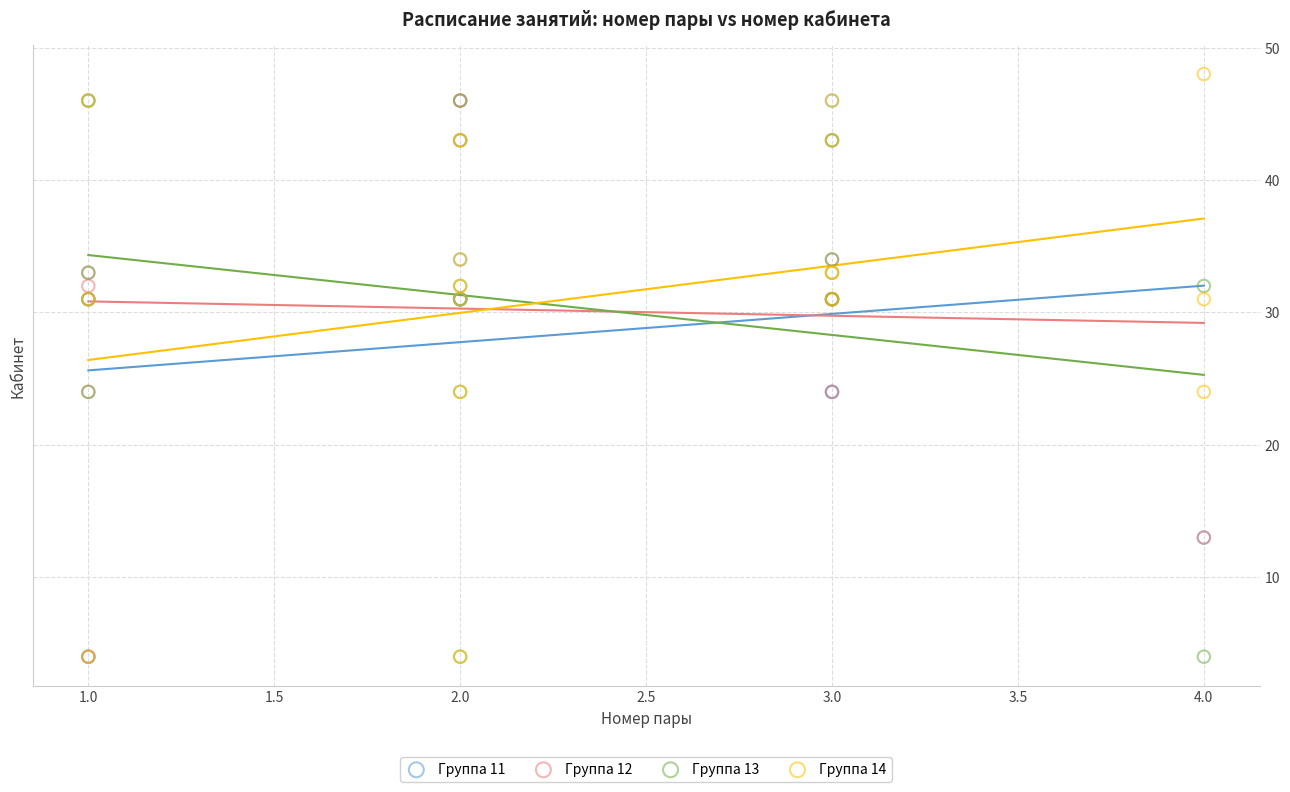

Which series reaches the maximum Y coordinate?

Группа 14